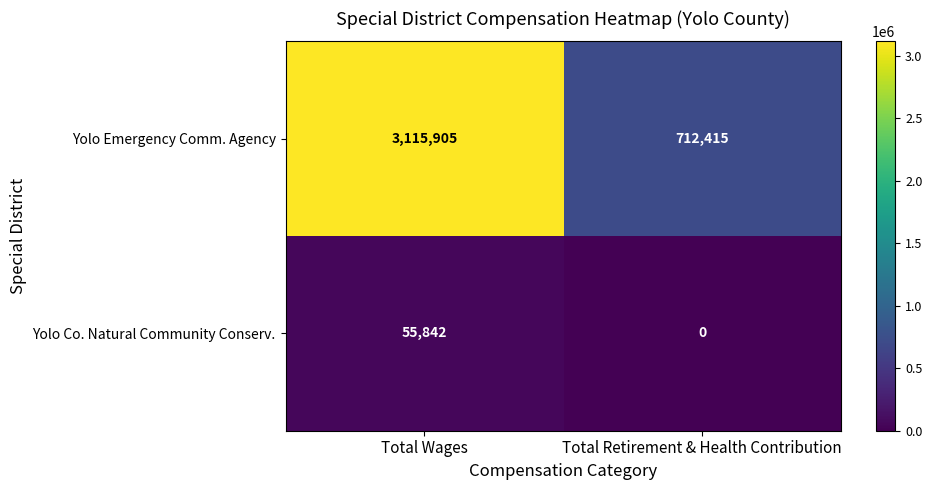

Count the number of data series in this chart.

2